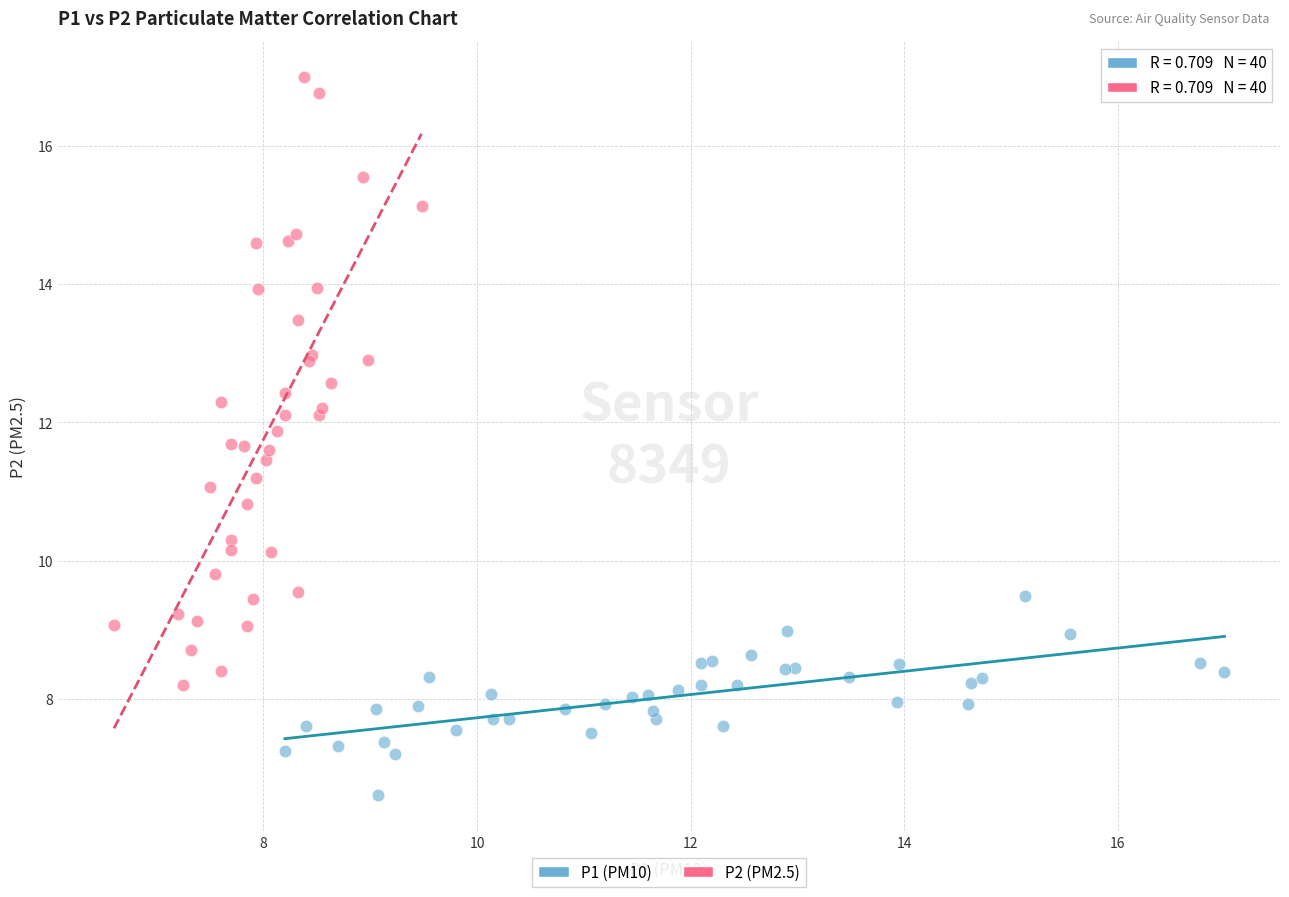

Which series contains the highest Y value?

P2 (PM2.5)